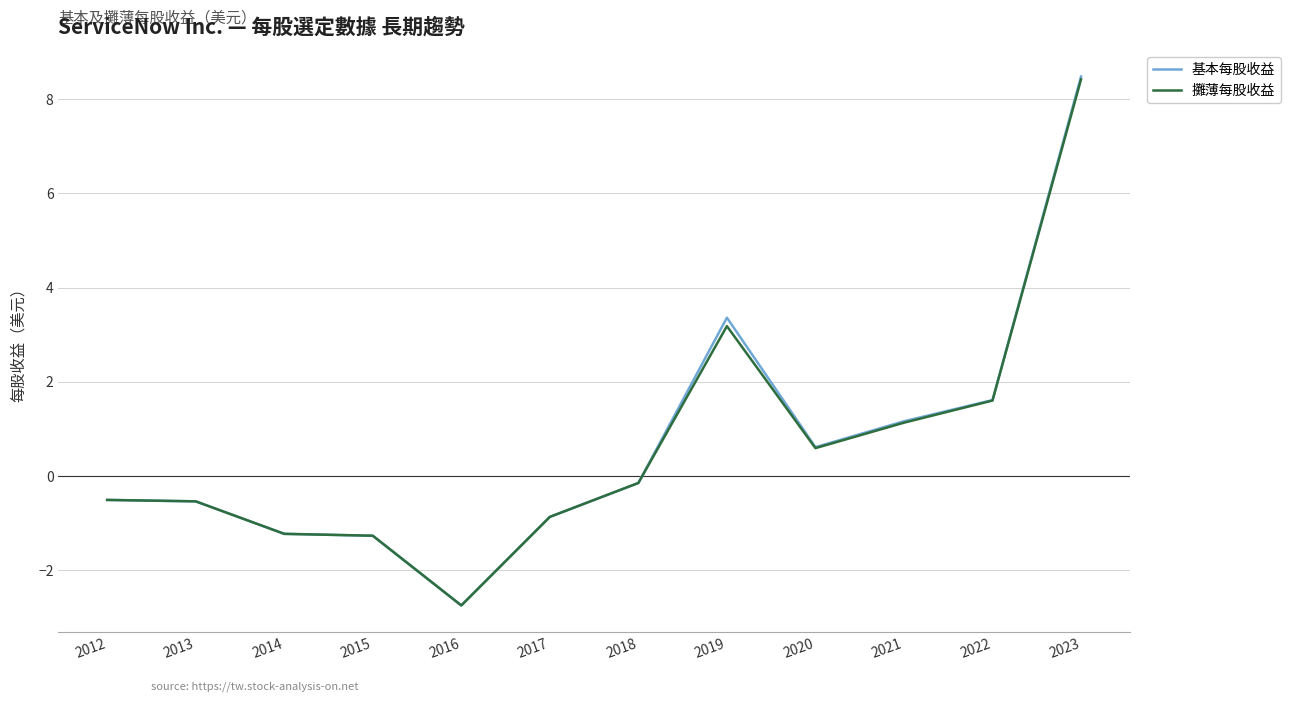

True or false: 攤薄每股收益 has a value of -1.2 at 2014.

True